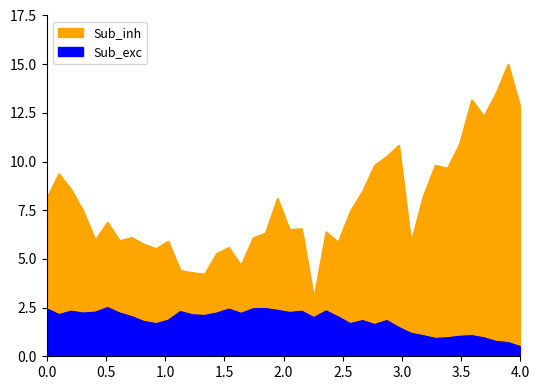

What is the difference between the second highest and minimum values in the temperature series?

2.0